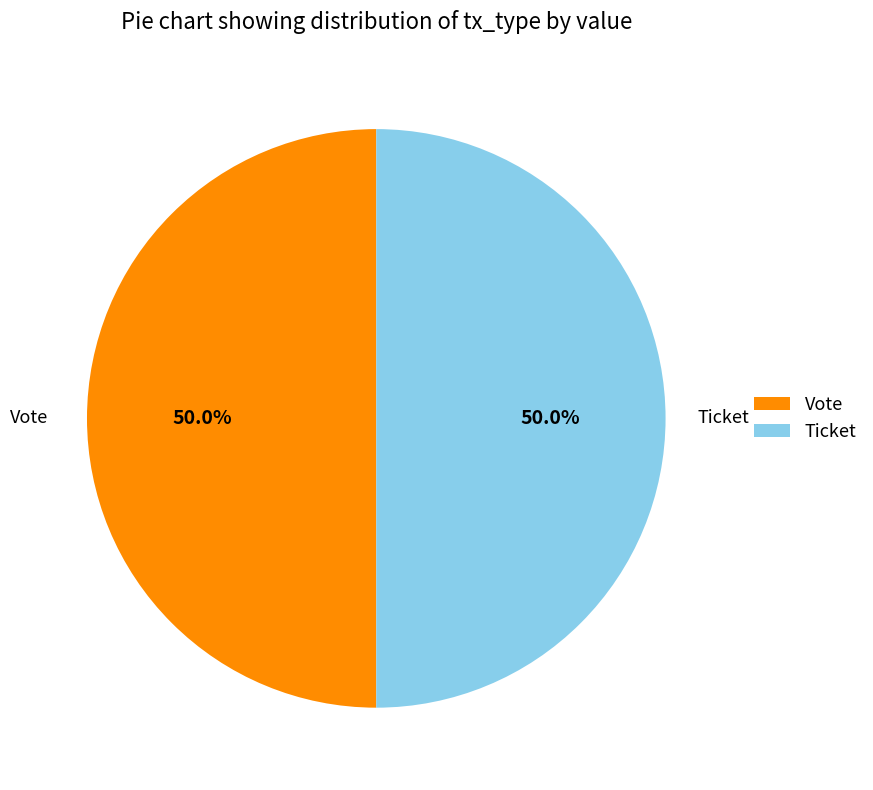

Approximately how many times larger is the value at Ticket compared to Vote?

1.0